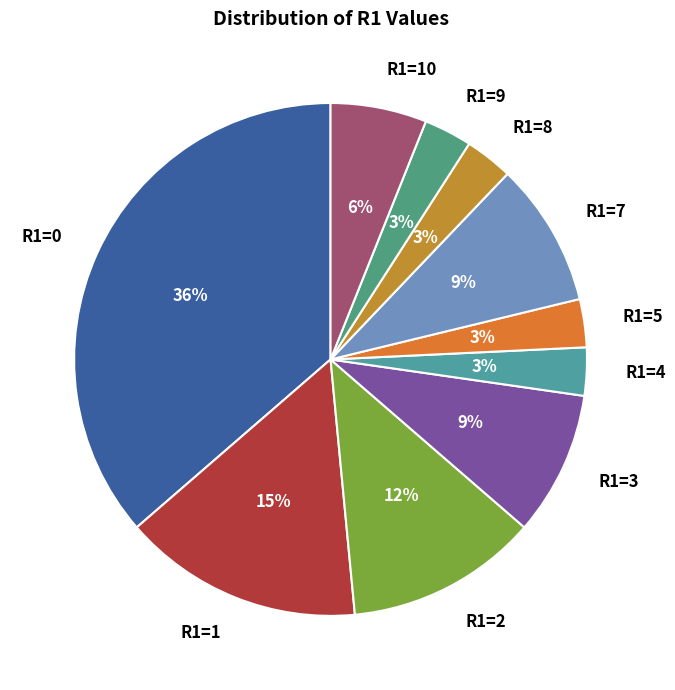

What percentage is the R1=4 slice, to the nearest percent?

3%